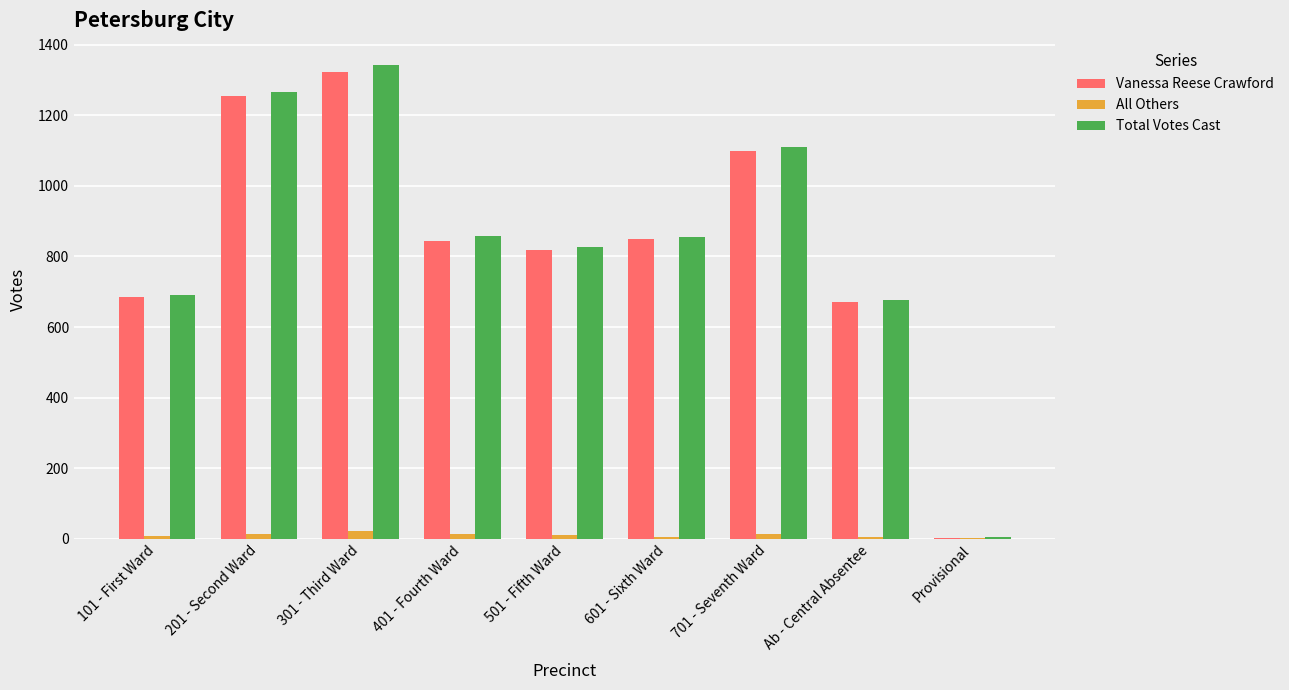

How many groups of bars are there?

9